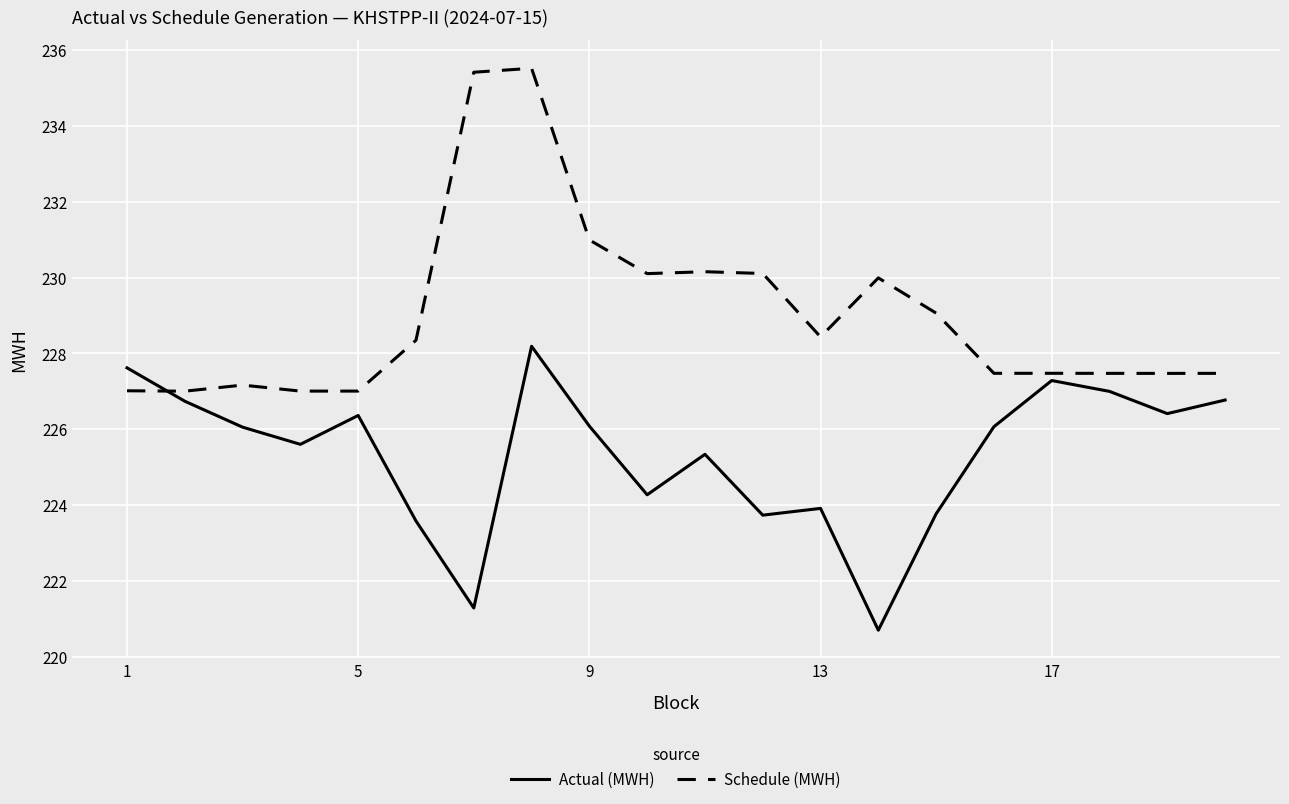

Which series has the widest spread of values?

Schedule (MWH)